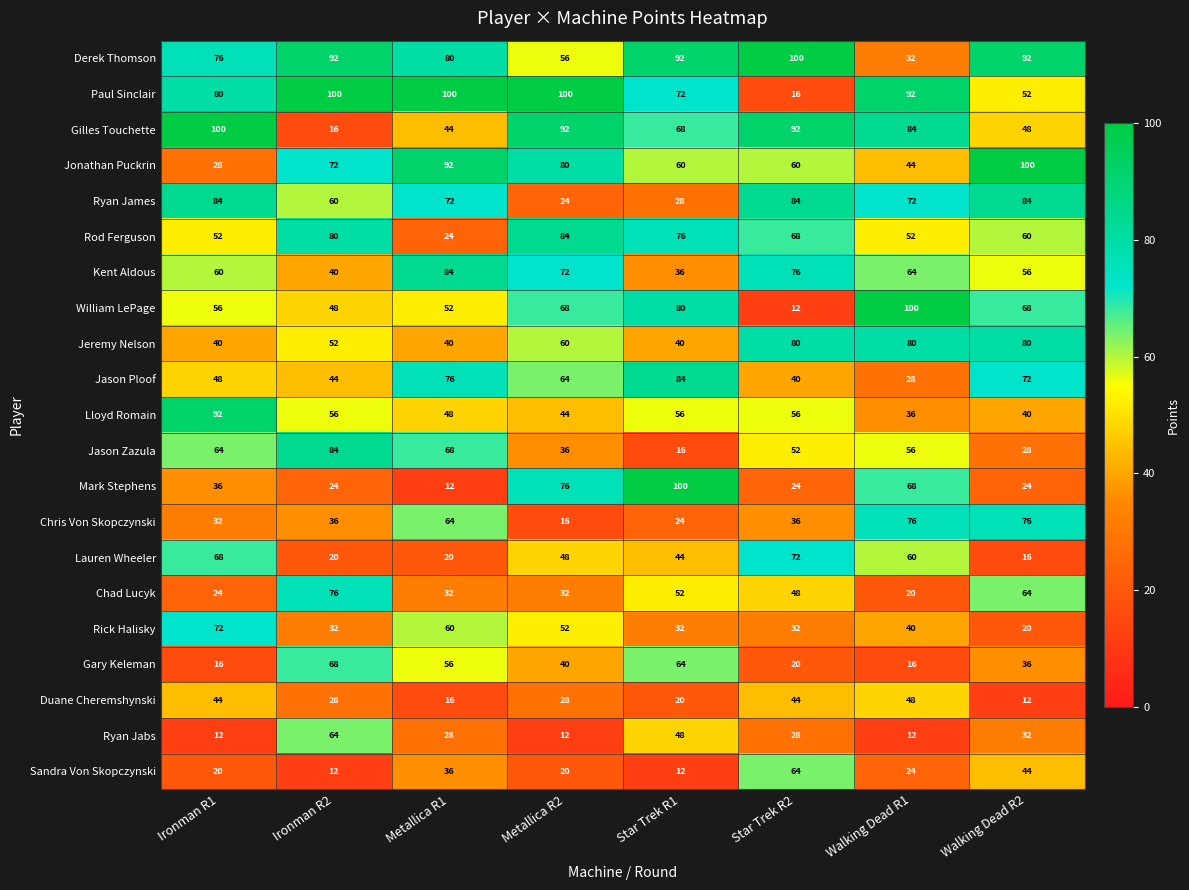

What is the sum of the Mark Stephens values at Star Trek R1 and Star Trek R2?

124